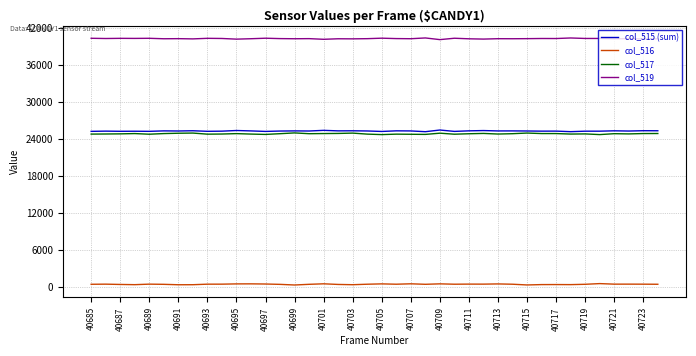

What are all the series names shown in the legend?

col_515 (sum), col_516, col_517, col_519